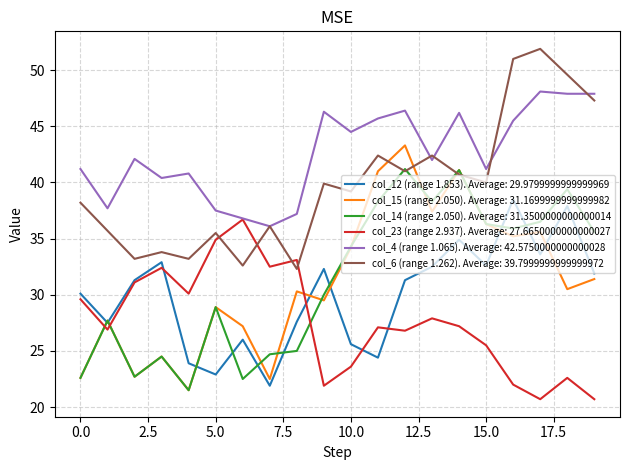

After their last crossing, which series has the higher values: col_23 (range 2.937). Average: 27.6650000000000027 or col_6 (range 1.262). Average: 39.7999999999999972?

col_6 (range 1.262). Average: 39.7999999999999972